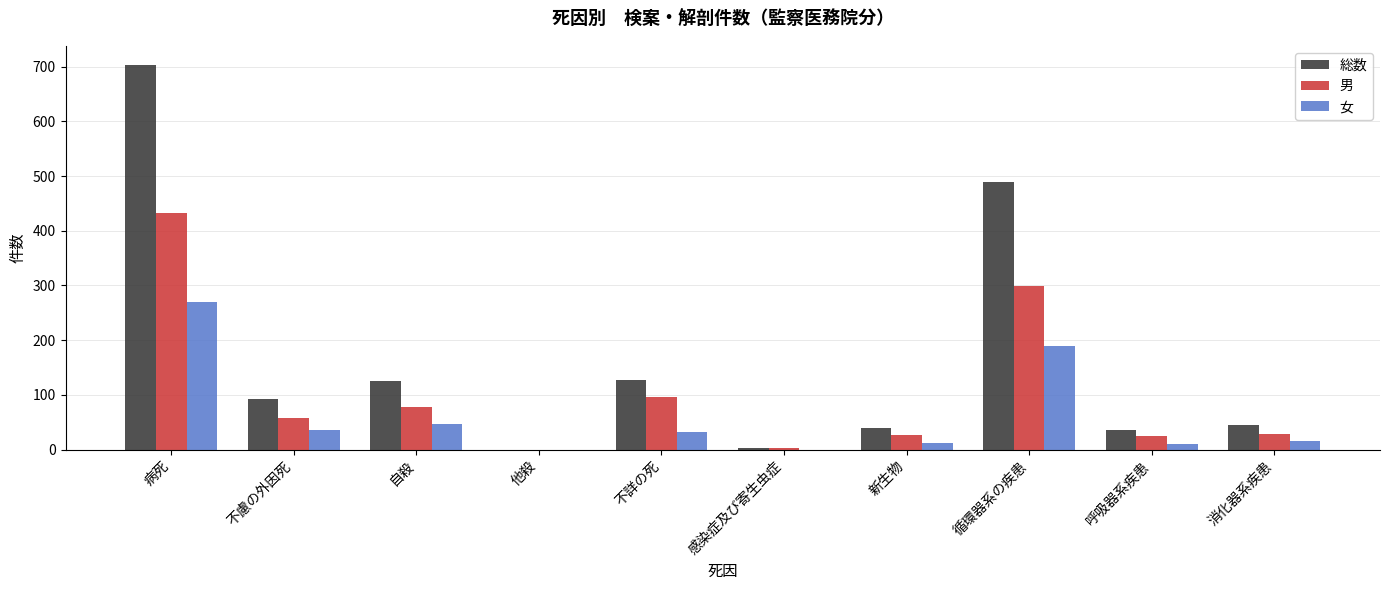

Is the value of 総数 at 病死 greater than the value of 男 at 他殺?

Yes